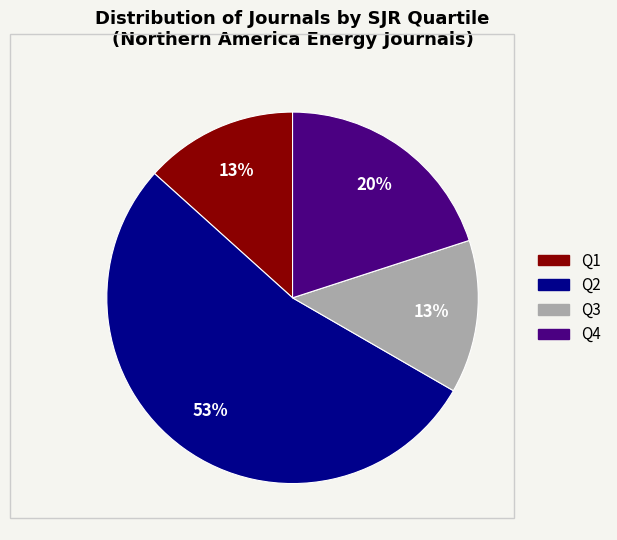

To the nearest percent, what is the combined percentage of Q4 and Q1?

33%